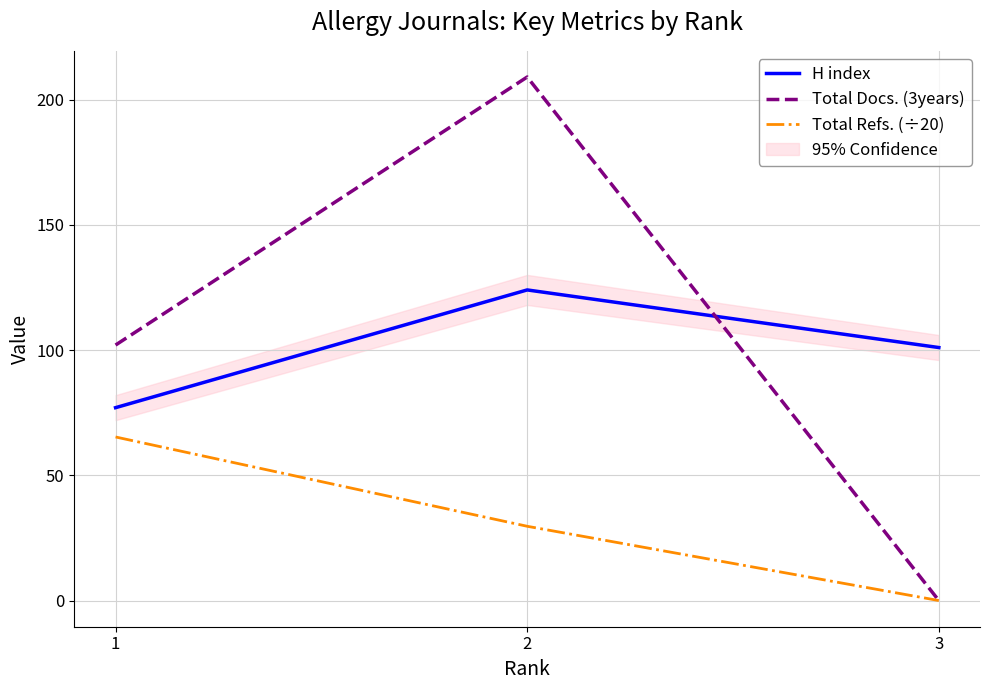

What are all the series names shown in the legend?

H index, Total Docs. (3years), Total Refs. (÷20)